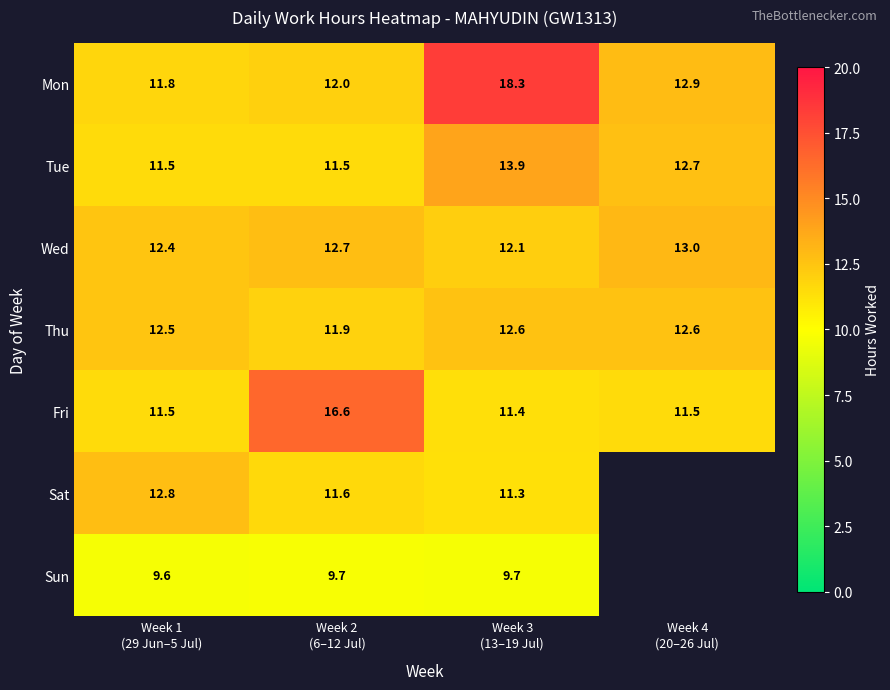

What is the lowest value of the Wed series?

12.1